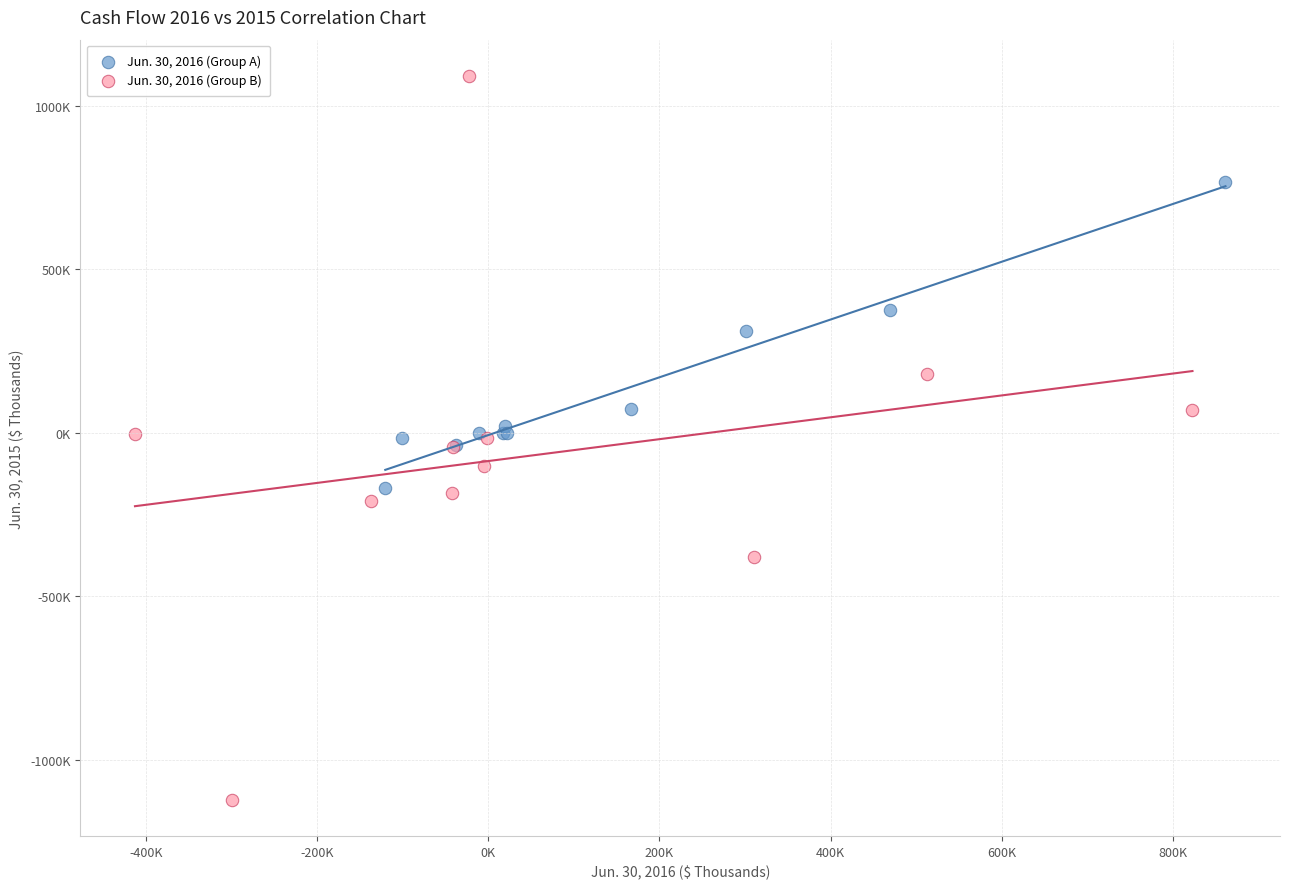

What are all the series names shown in the legend?

Jun. 30, 2016 (Group A), Jun. 30, 2016 (Group B)